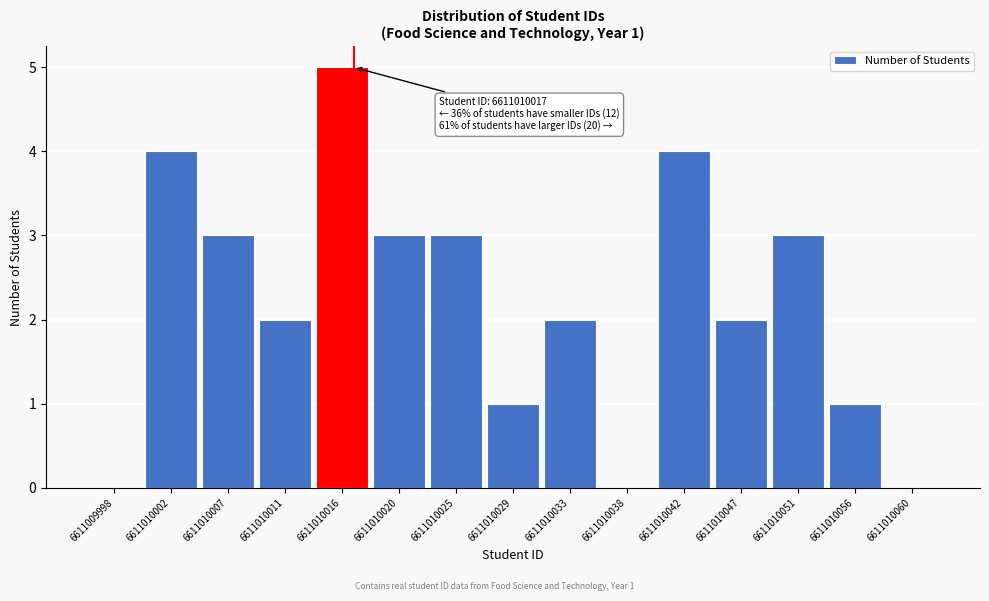

Over which range of the x-axis is the bar tallest?

6611010014.0 to 6611010018.5